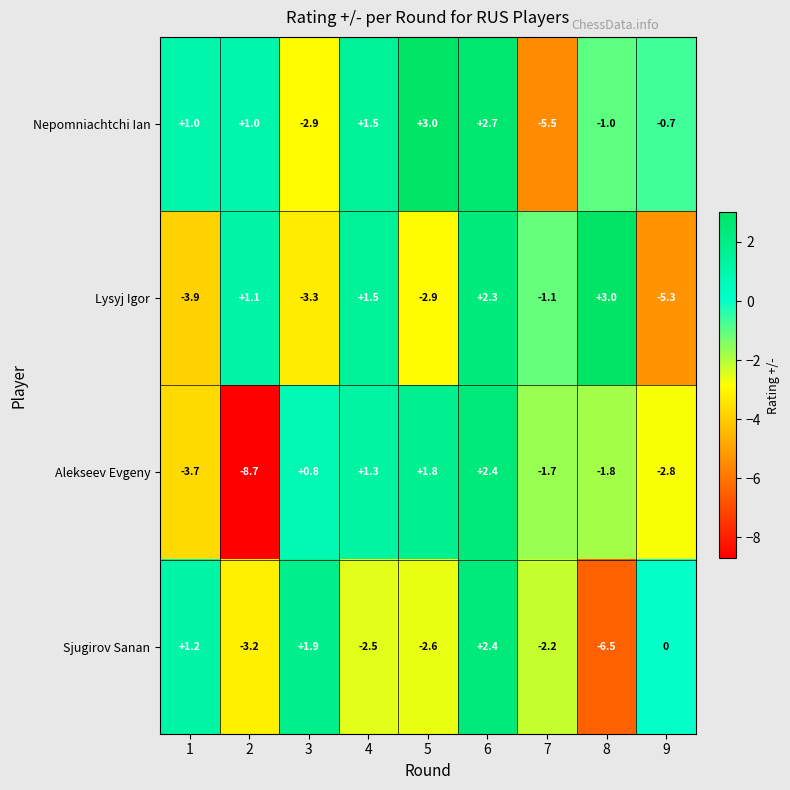

What is the difference between the maximum and minimum values in the Alekseev Evgeny series?

11.1